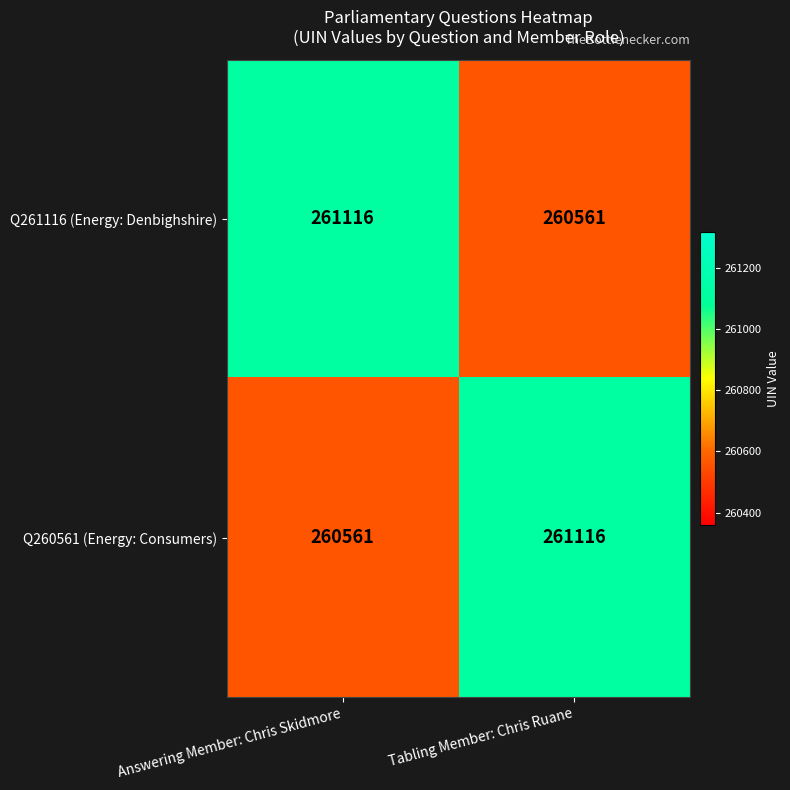

What is the difference between the highest and lowest values at Answering Member: Chris Skidmore?

555